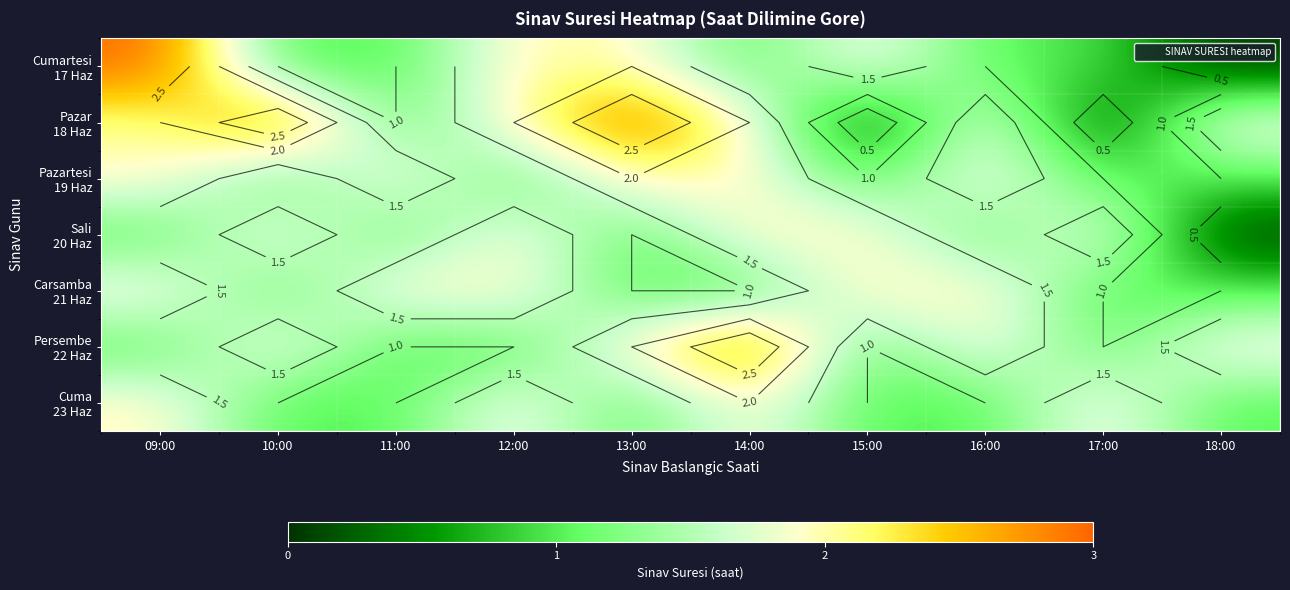

Where is Carsamba 21 Haz nearest to the value 1?

10:00